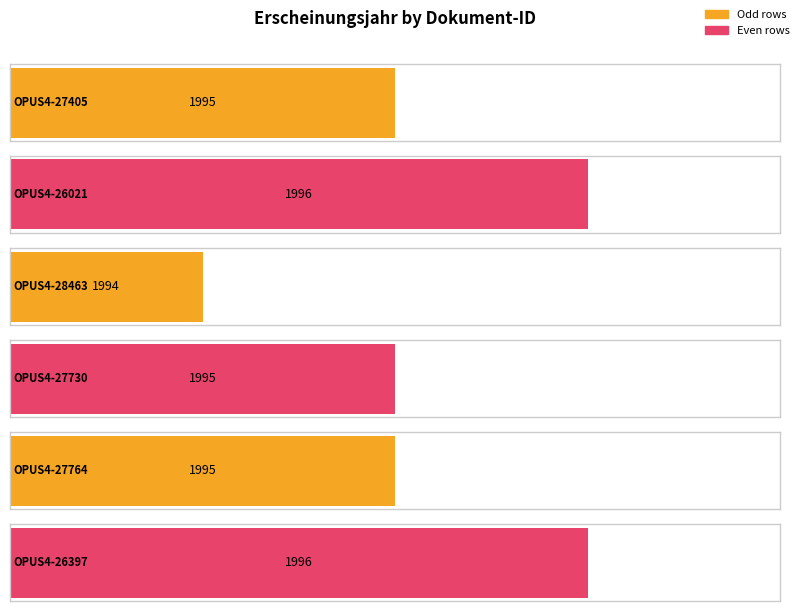

How many bars are there in total?

6